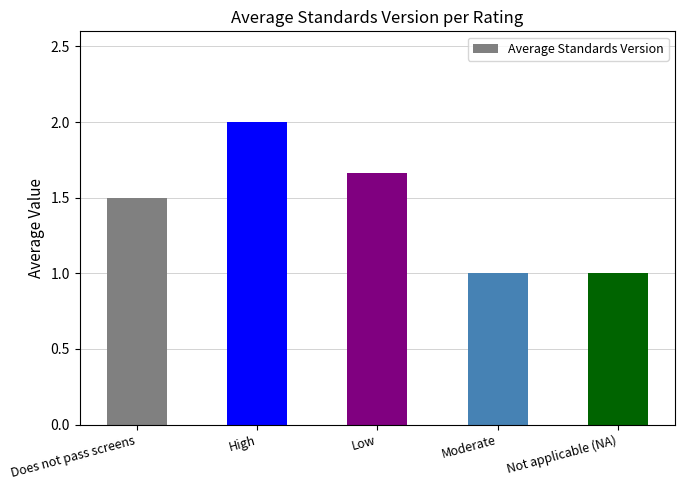

What is the label of the 2nd bar from the left?

High